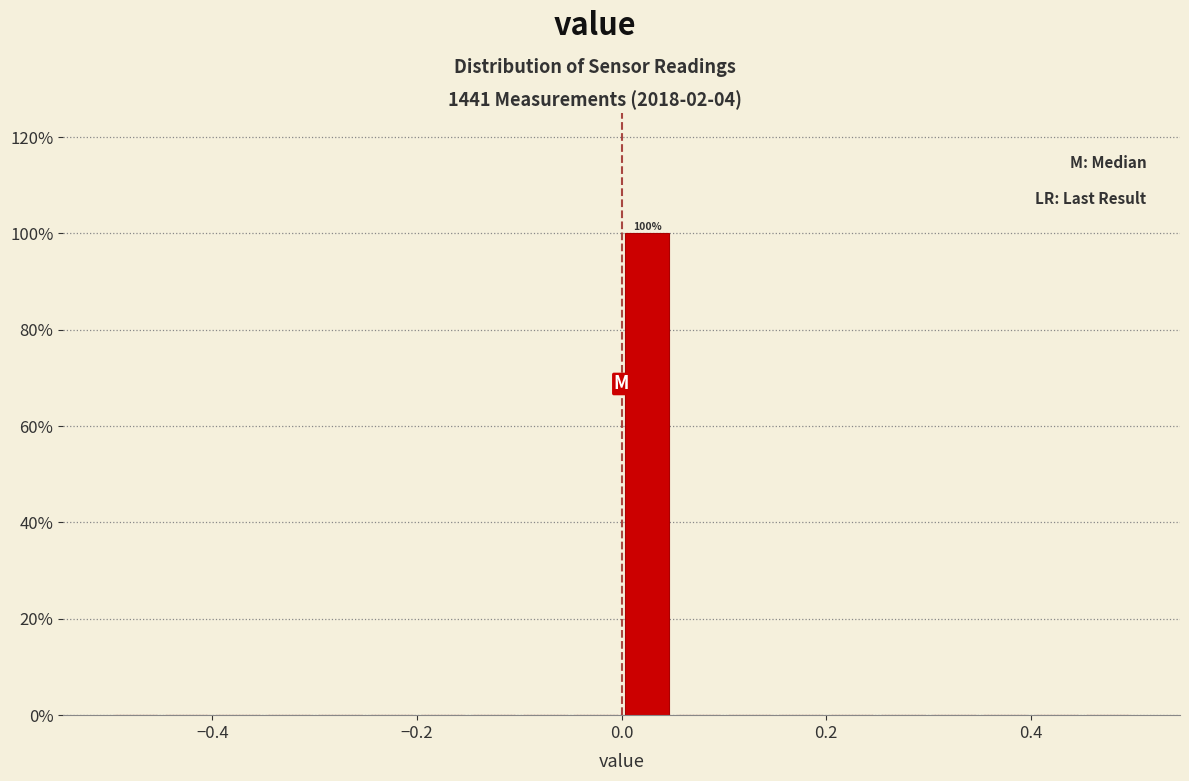

Read against the x-axis, roughly where is the centre of the tallest bar?

0.02